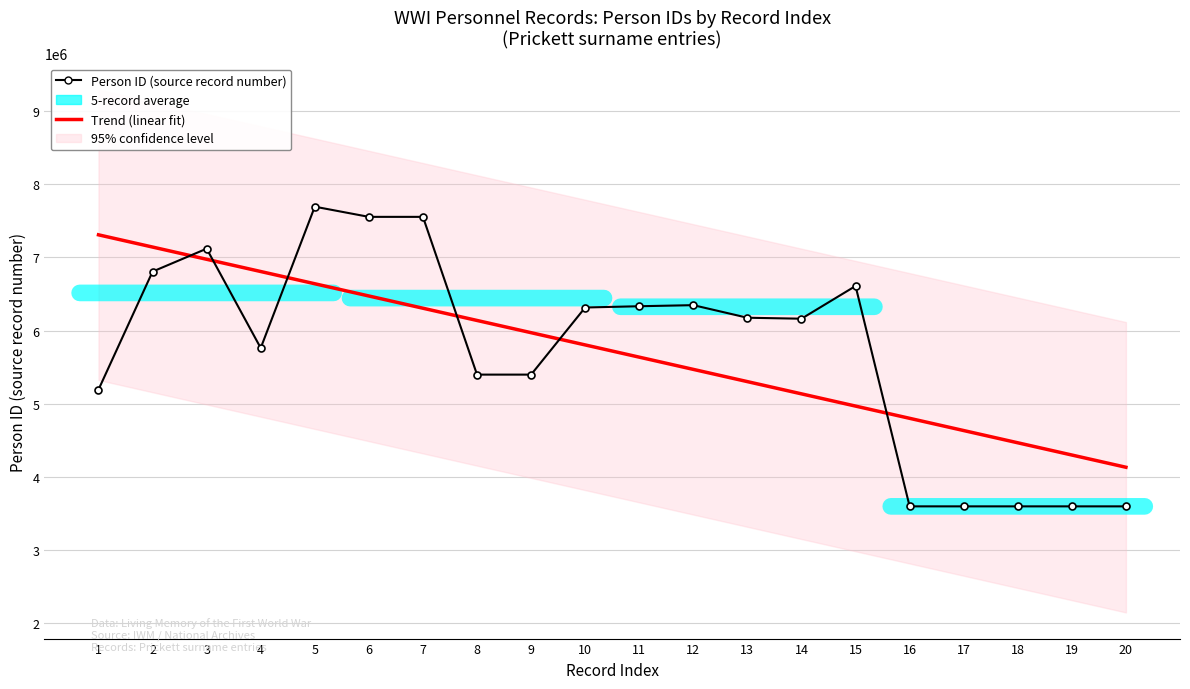

What is the difference between the Trend (linear fit) values at 17 and 8?

1504379.3